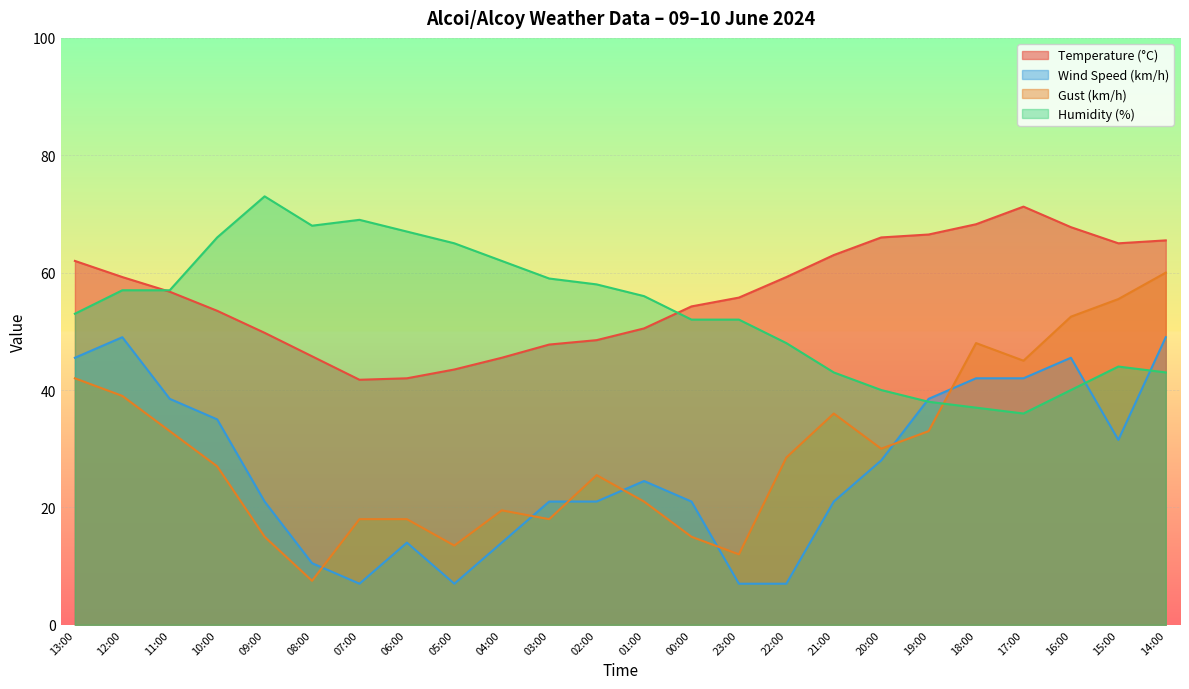

At how many categories does at least one series exceed 35?

24